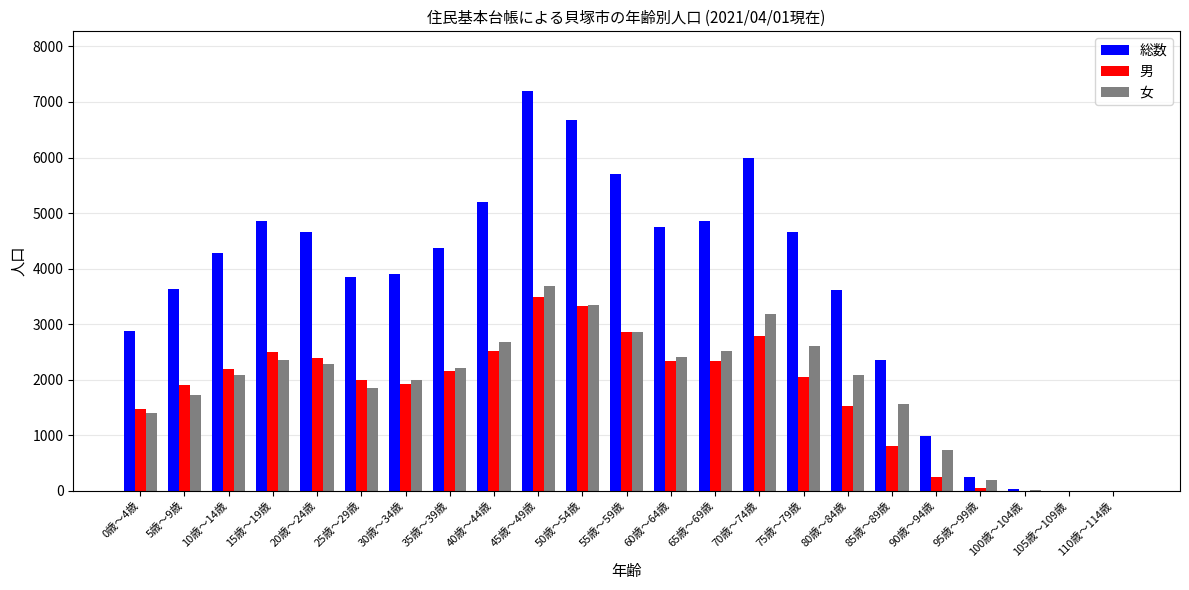

Are the bars grouped side by side (vs. stacked)?

Yes